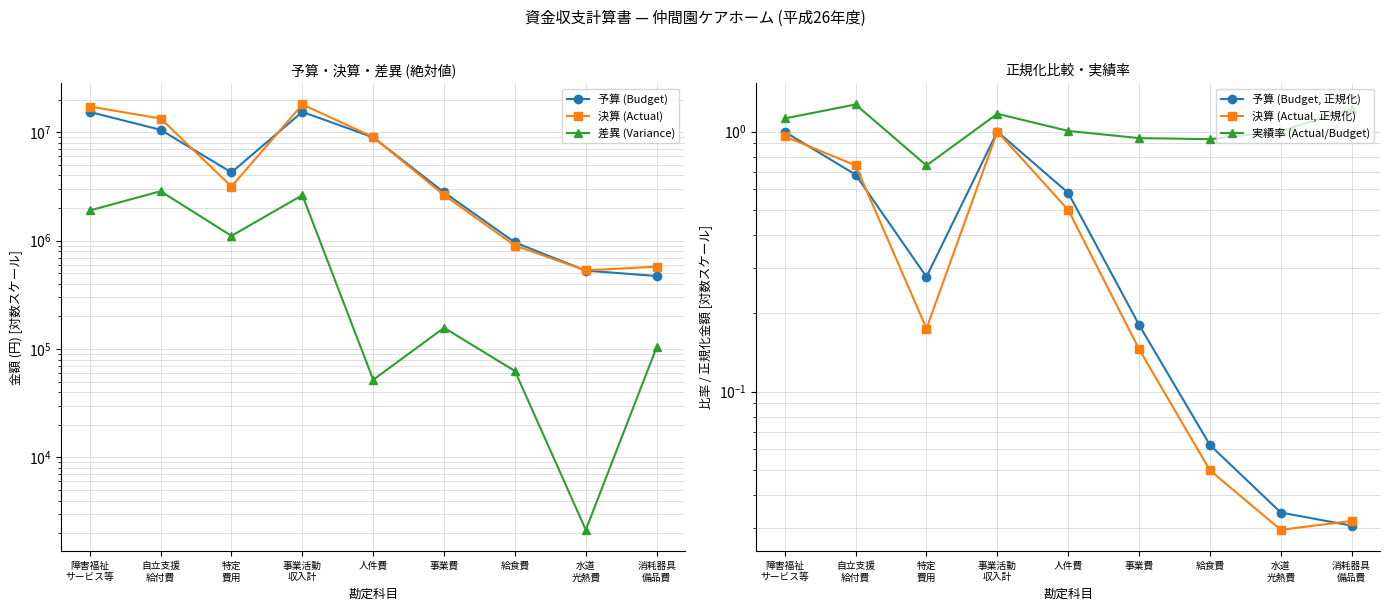

Reading left to right, extract all data points from this chart.

予算 (Budget): 15430000.0	10558000.0	4272000.0	15467000.0	8989000.0	2793000.0	964000.0	530000.0	472000.0
決算 (Actual): 17331930.0	13421310.0	3163520.0	18100337.0	9041042.0	2635858.0	901303.0	532144.0	576090.0
差異 (Variance): 1901930.0	2863310.0	1108480.0	2633337.0	52042.0	157142.0	62697.0	2144.0	104090.0
予算 (Budget, 正規化): 1.0	0.7	0.3	1.0	0.6	0.2	0.1	0.0	0.0
決算 (Actual, 正規化): 1.0	0.7	0.2	1.0	0.5	0.1	0.0	0.0	0.0
実績率 (Actual/Budget): 1.1	1.3	0.7	1.2	1.0	0.9	0.9	1.0	1.2